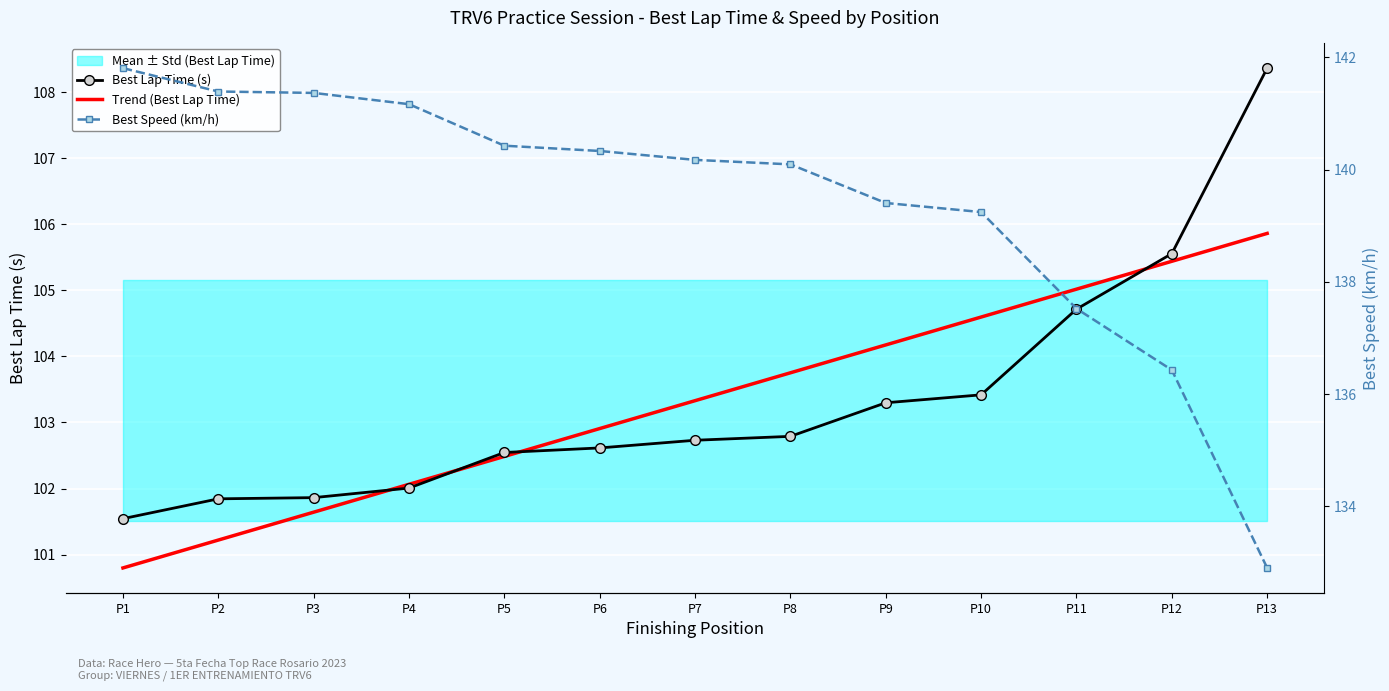

True or false: Best Speed (km/h) has more than 0 points higher than both neighbors.

False